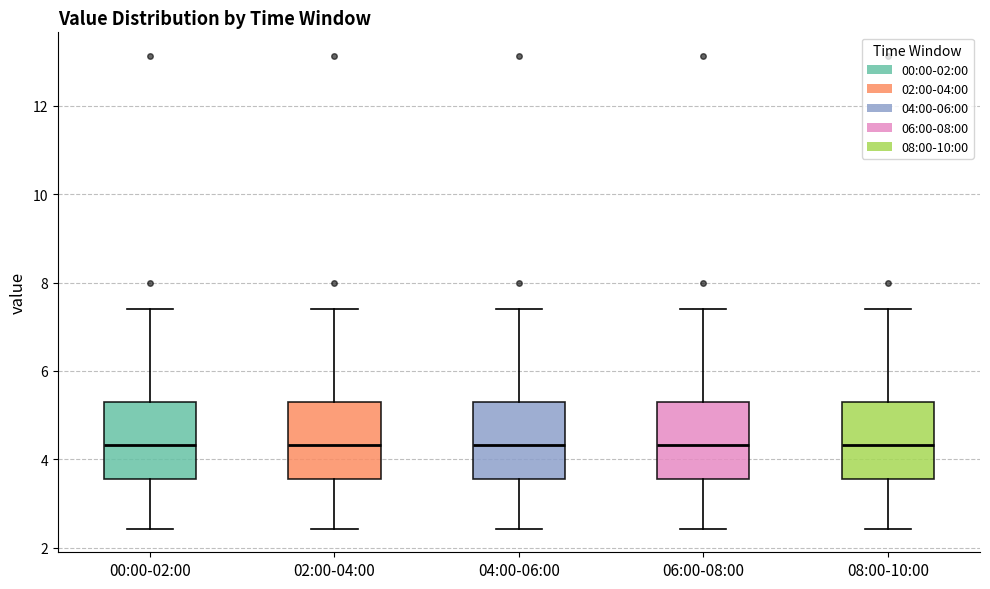

Reading left to right, read every box against the y-axis: the position of its median line, the range the box covers, and the ends of its whiskers. The values are not printed on the chart, so give them approximately, as read against the axis.

00:00-02:00: median 4.4, box 3.6 to 5.2, whiskers 2.4 to 7.4
02:00-04:00: median 4.4, box 3.6 to 5.2, whiskers 2.4 to 7.4
04:00-06:00: median 4.4, box 3.6 to 5.2, whiskers 2.4 to 7.4
06:00-08:00: median 4.4, box 3.6 to 5.2, whiskers 2.4 to 7.4
08:00-10:00: median 4.4, box 3.6 to 5.2, whiskers 2.4 to 7.4